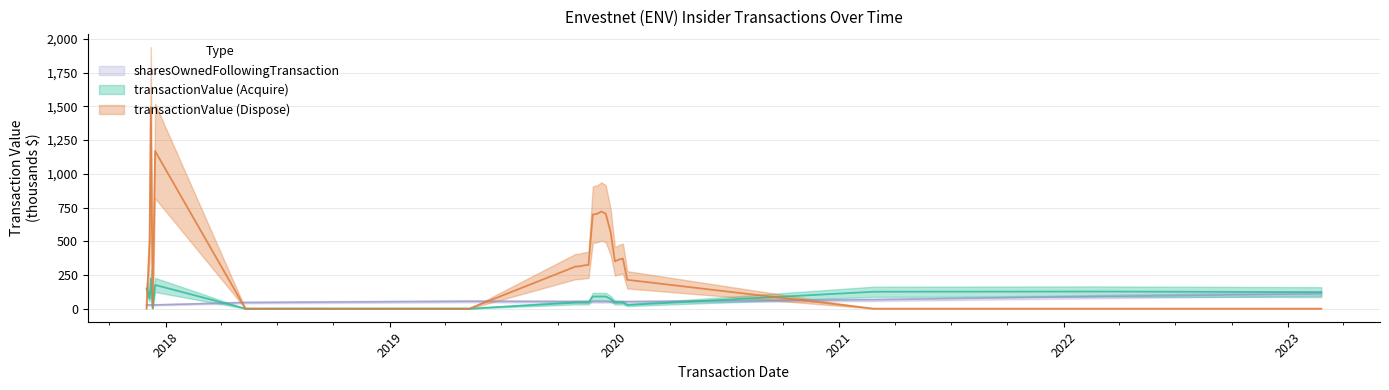

How many times do transactionValue_D and transactionValue_A cross each other?

2